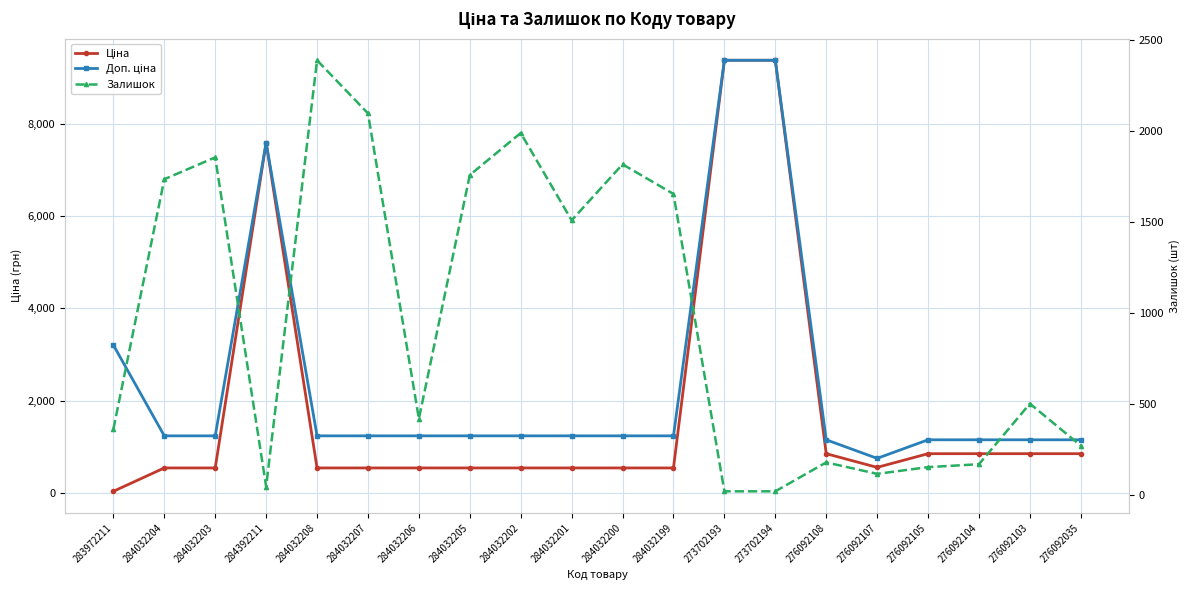

What is the label of the 11th point from the right?

284032201